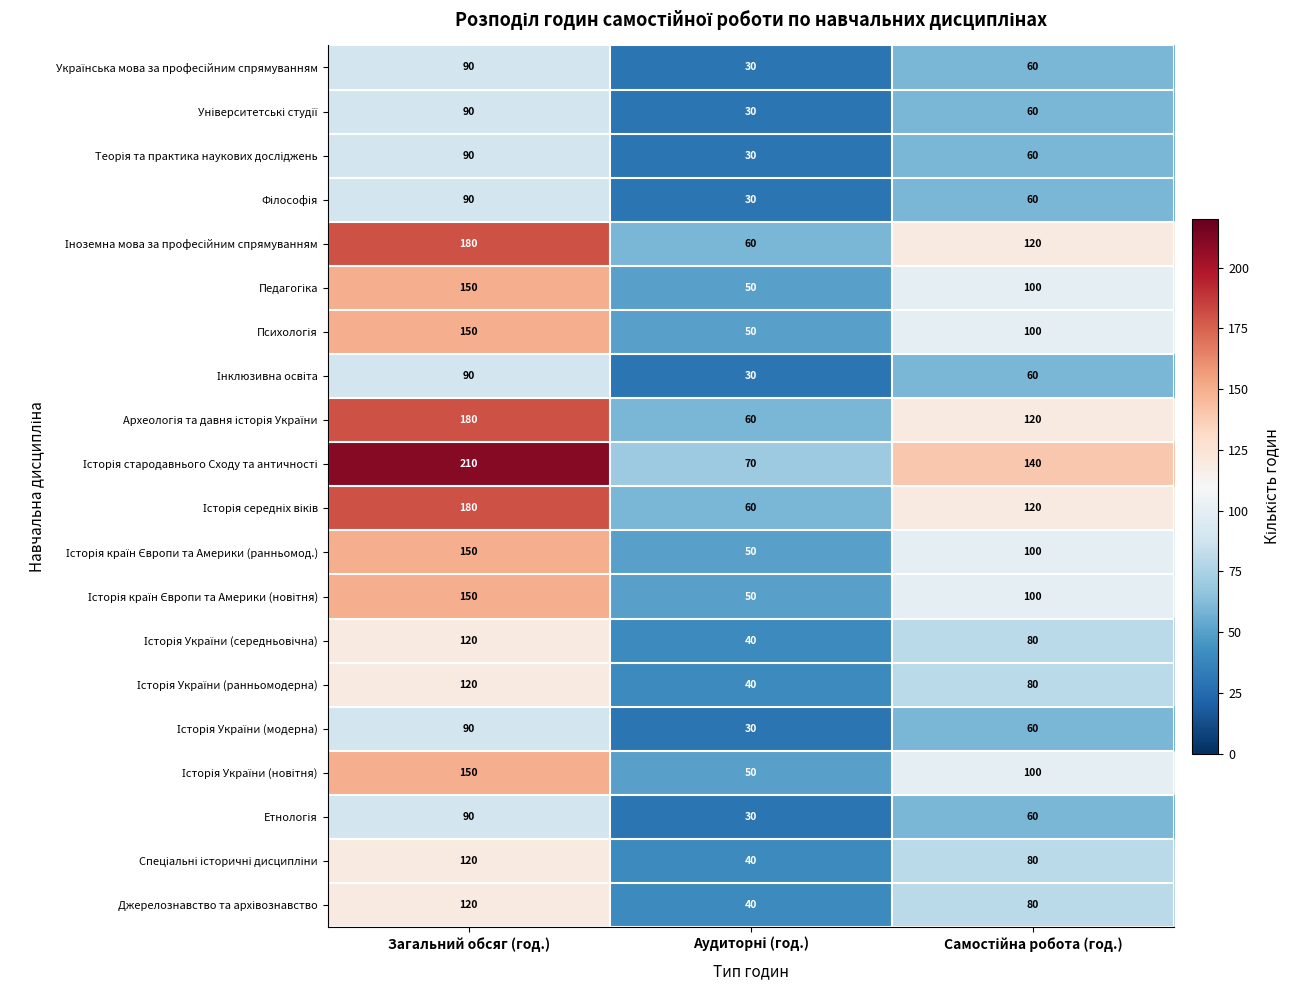

At which category is the sum across all series the highest?

Загальний обсяг (год.)